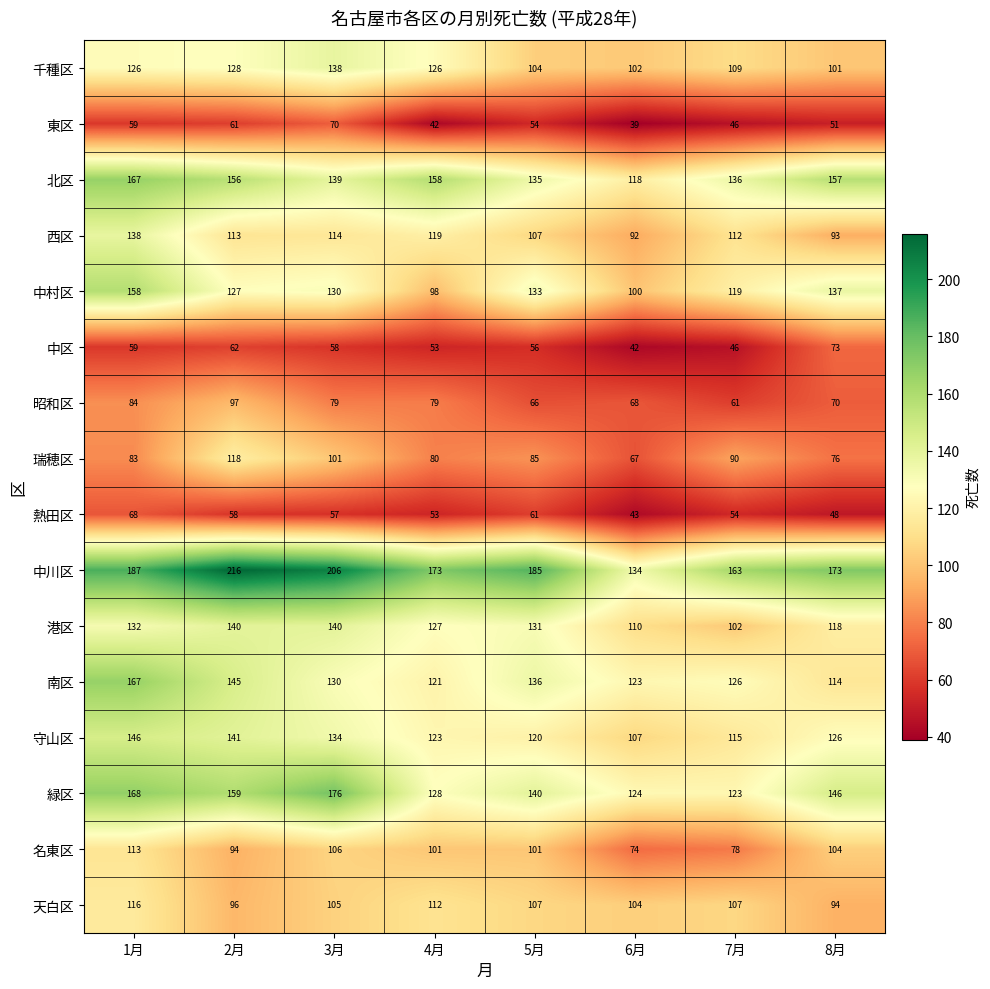

What is the difference between the highest and lowest values at 8月?

125